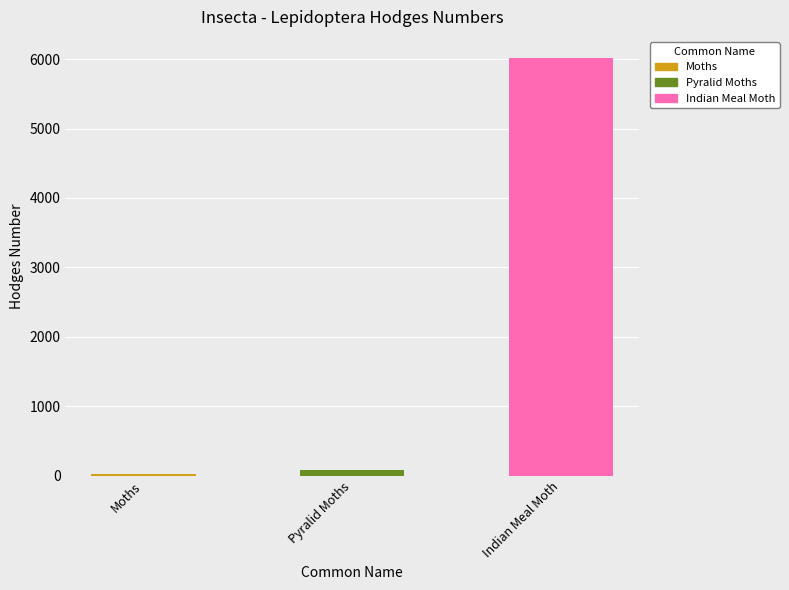

Which category has the lowest value across all series?

Moths